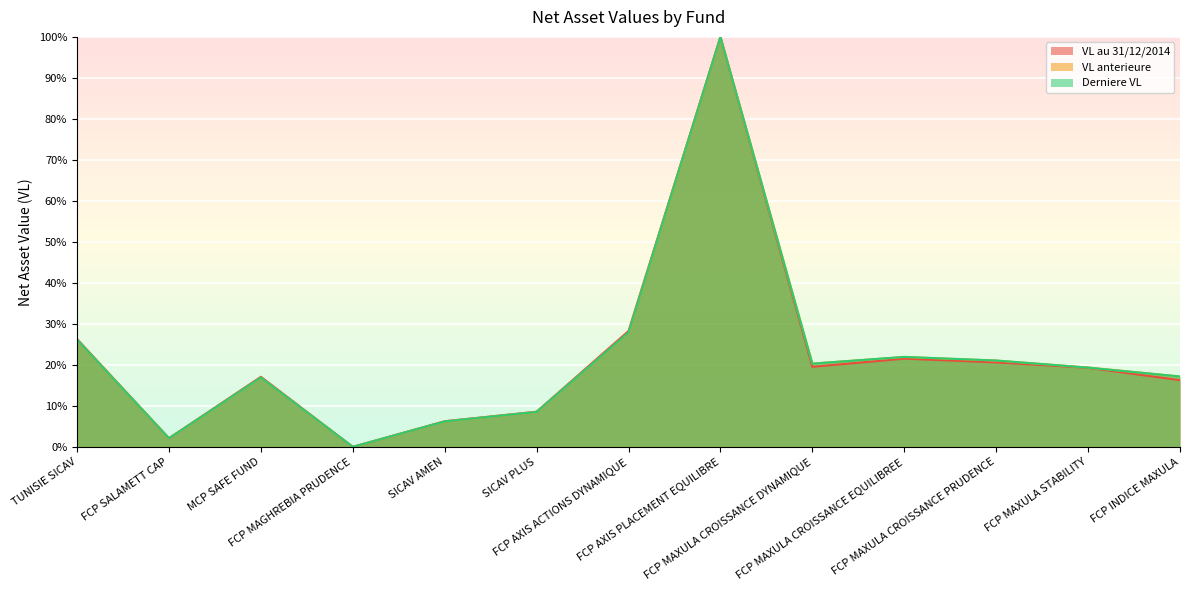

How many intersections are there between VL anterieure and Derniere VL?

3